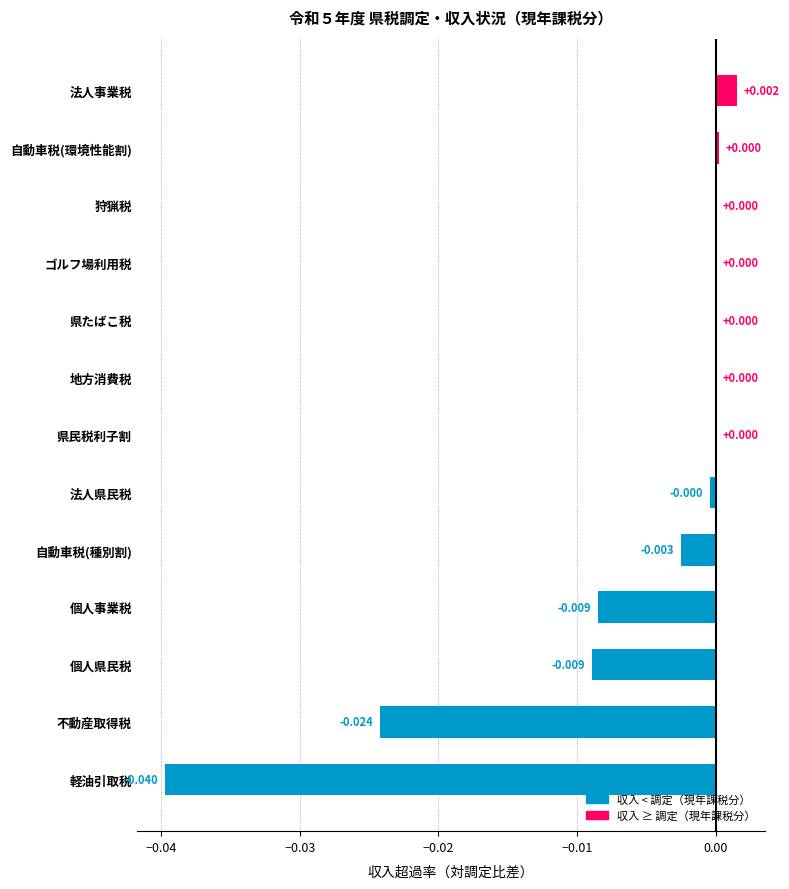

Count the number of data series in this chart.

1